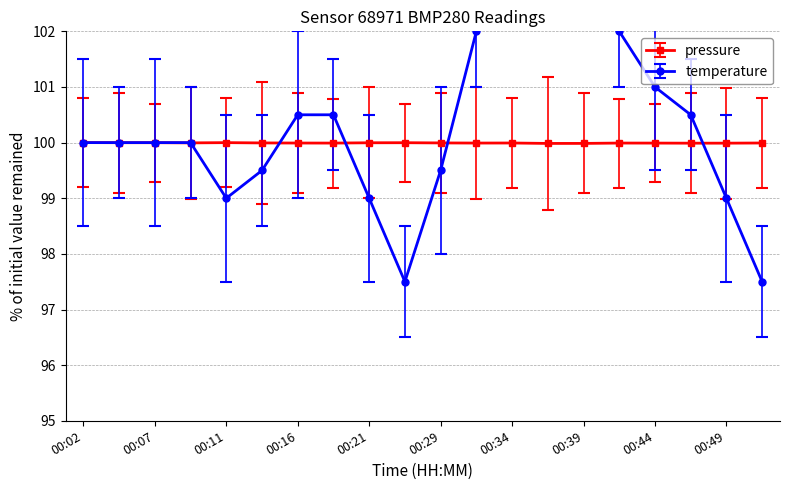

True or false: pressure and temperature intersect in this chart.

True